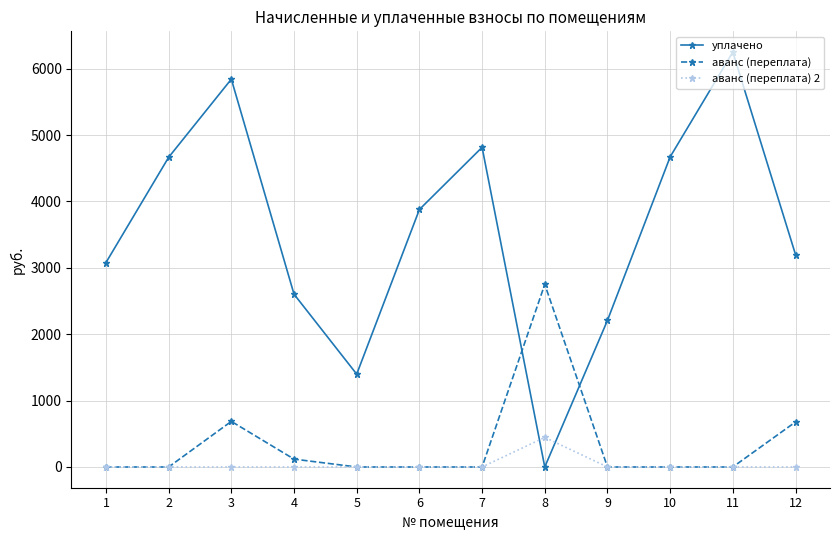

How many times do уплачено and аванс (переплата) 2 cross each other?

2